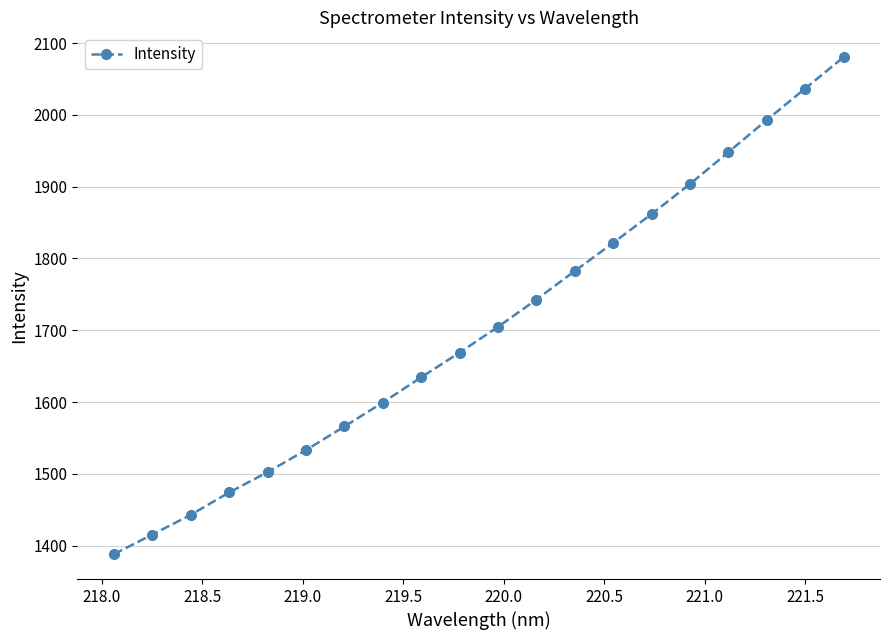

What is the value of the 13th point from the left?

1782.5